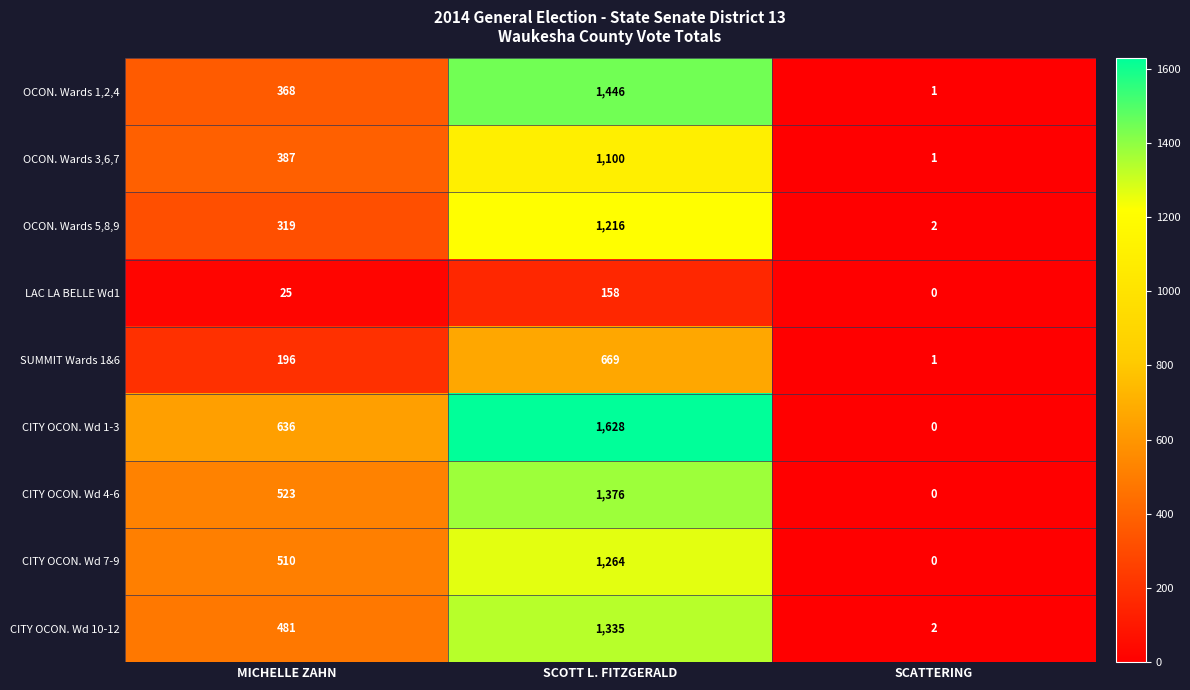

The CITY OCON. Wd 7-9 series shows 818 at MICHELLE ZAHN. True or false?

False